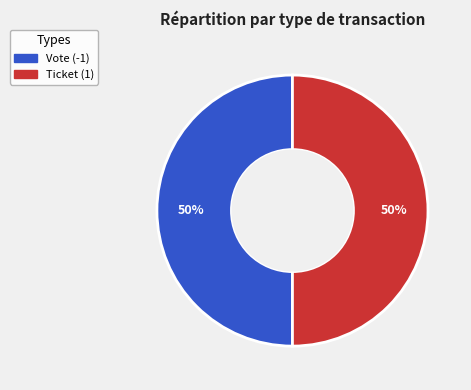

Count the number of slices in the pie.

2